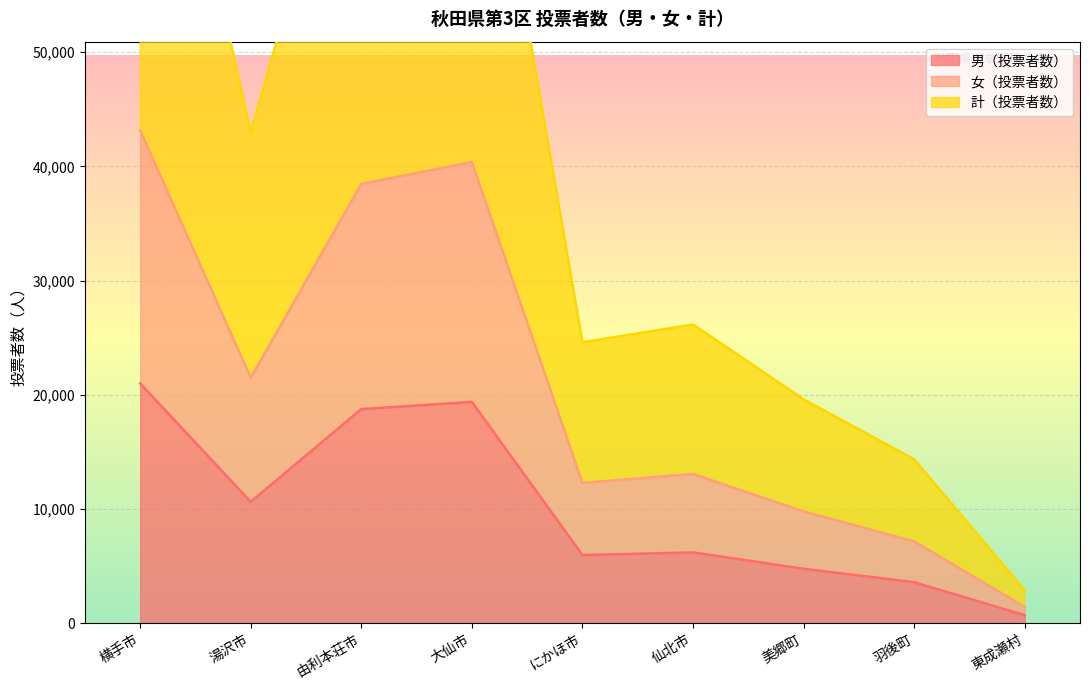

List the series in order of their overall mean, lowest first.

男（投票者数）, 女（投票者数）, 計（投票者数）